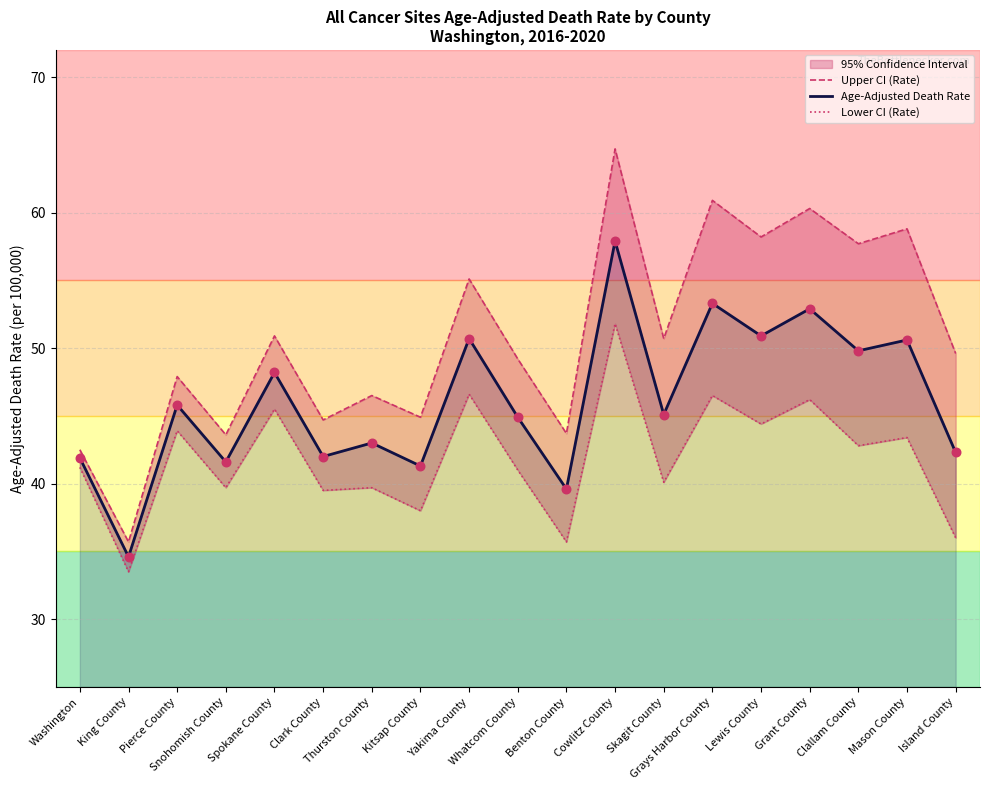

What is the total value across all series at Snohomish County?

124.9